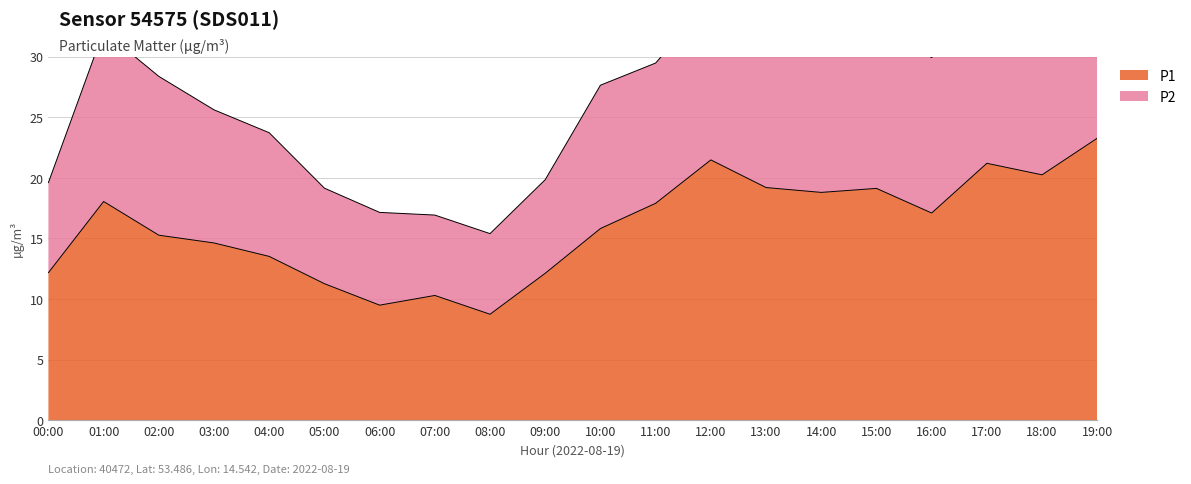

What is the difference between the values at 09:00 and 02:00?

3.1